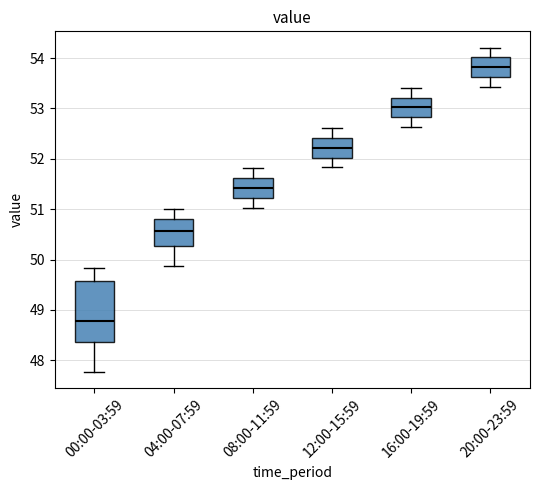

Reading left to right, transcribe this box plot: for each box, give where its median line is, the range the box spans, and where its two whiskers end, as read against the y-axis. The values are not printed on the chart, so give them approximately, as read against the axis.

00:00-03:59: median 48.8, box 48.4 to 49.6, whiskers 47.8 to 49.8
04:00-07:59: median 50.6, box 50.3 to 50.8, whiskers 49.9 to 51.0
08:00-11:59: median 51.4, box 51.2 to 51.6, whiskers 51.0 to 51.8
12:00-15:59: median 52.2, box 52.0 to 52.4, whiskers 51.8 to 52.6
16:00-19:59: median 53.0, box 52.8 to 53.2, whiskers 52.6 to 53.4
20:00-23:59: median 53.8, box 53.6 to 54.0, whiskers 53.4 to 54.2